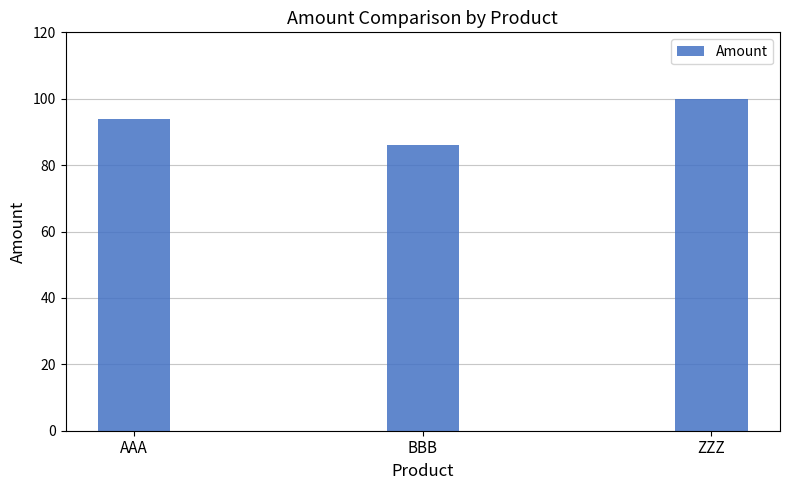

How many bars are there in total?

3